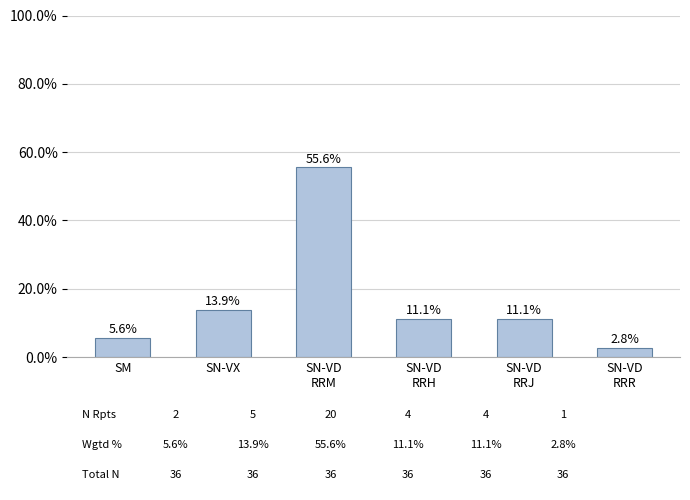

What is the label of the 2nd bar from the right?

SN-VD
RRJ